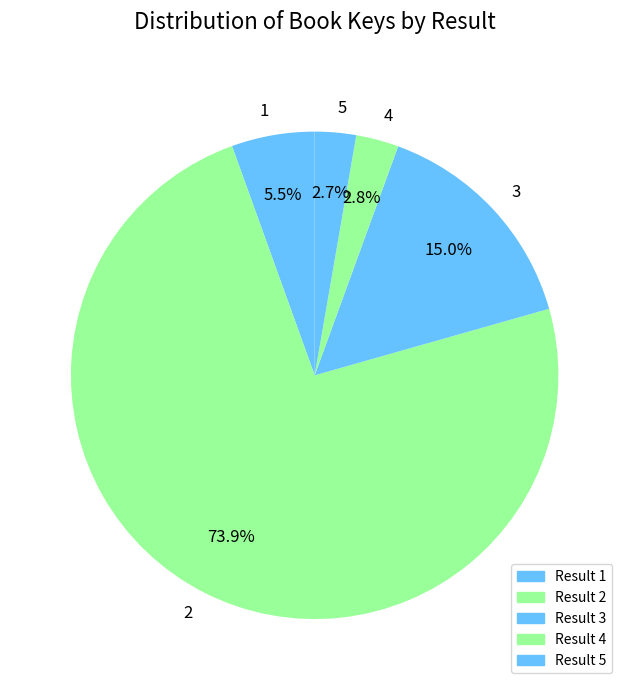

To the nearest percent, what is the combined percentage of 3 and 4?

18%